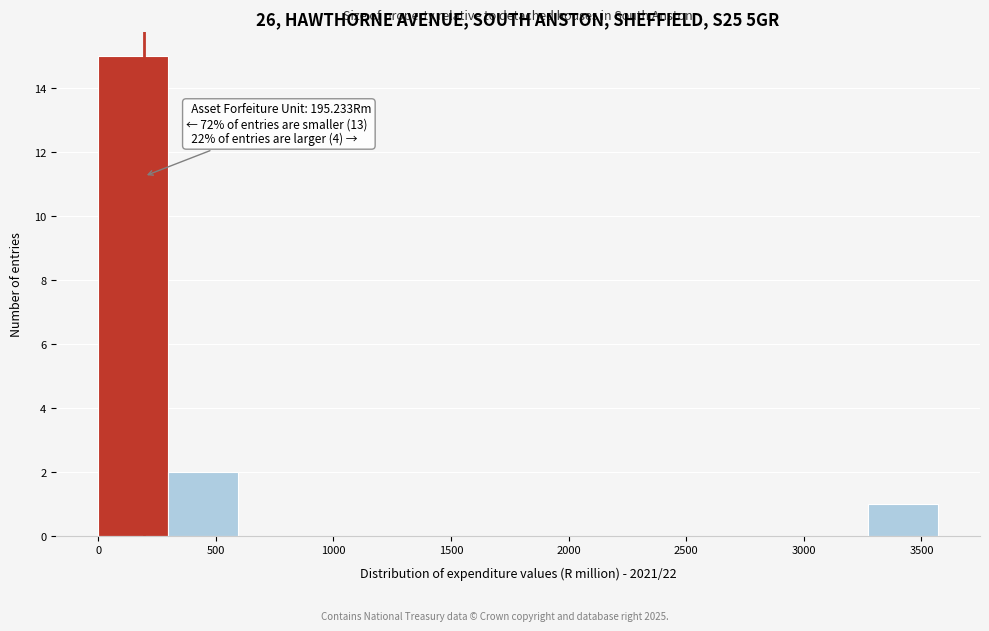

Over which range of the x-axis is the bar tallest?

0 to 300